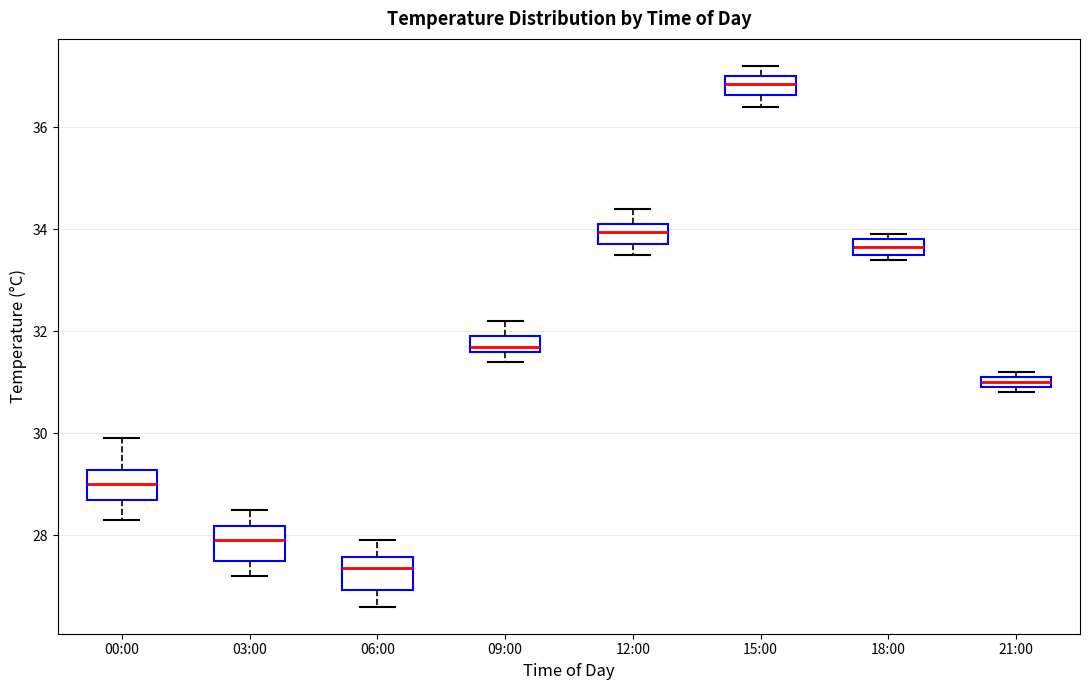

Where is the upper edge of the box for 06:00 on the y-axis? The values are not printed on the chart, so give them approximately, as read against the axis.

27.6